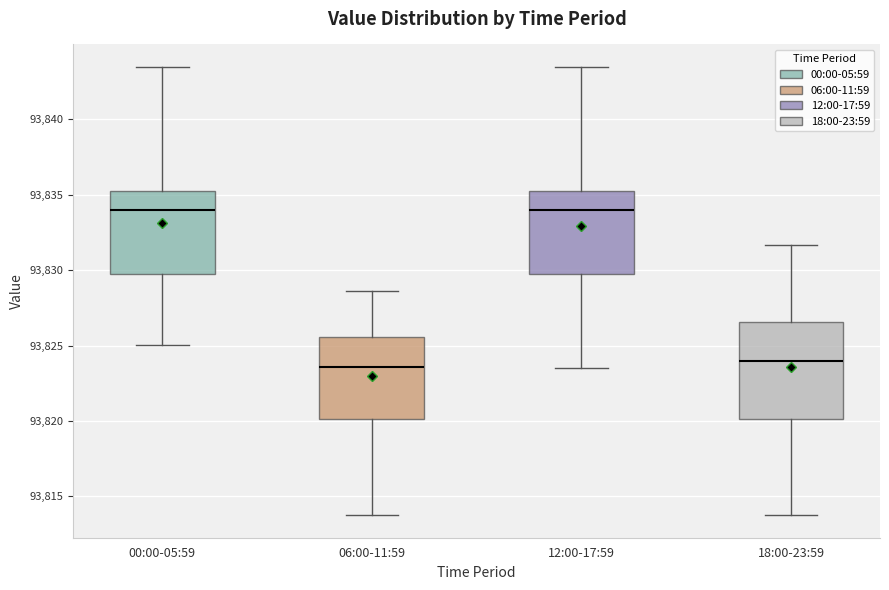

Reading left to right, read every box against the y-axis: the position of its median line, the range the box covers, and the ends of its whiskers. The values are not printed on the chart, so give them approximately, as read against the axis.

00:00-05:59: median 93834.0, box 93829.5 to 93835.5, whiskers 93825.0 to 93843.5
06:00-11:59: median 93823.5, box 93820.0 to 93825.5, whiskers 93814.0 to 93828.5
12:00-17:59: median 93834.0, box 93829.5 to 93835.5, whiskers 93823.5 to 93843.5
18:00-23:59: median 93824.0, box 93820.0 to 93826.5, whiskers 93814.0 to 93831.5